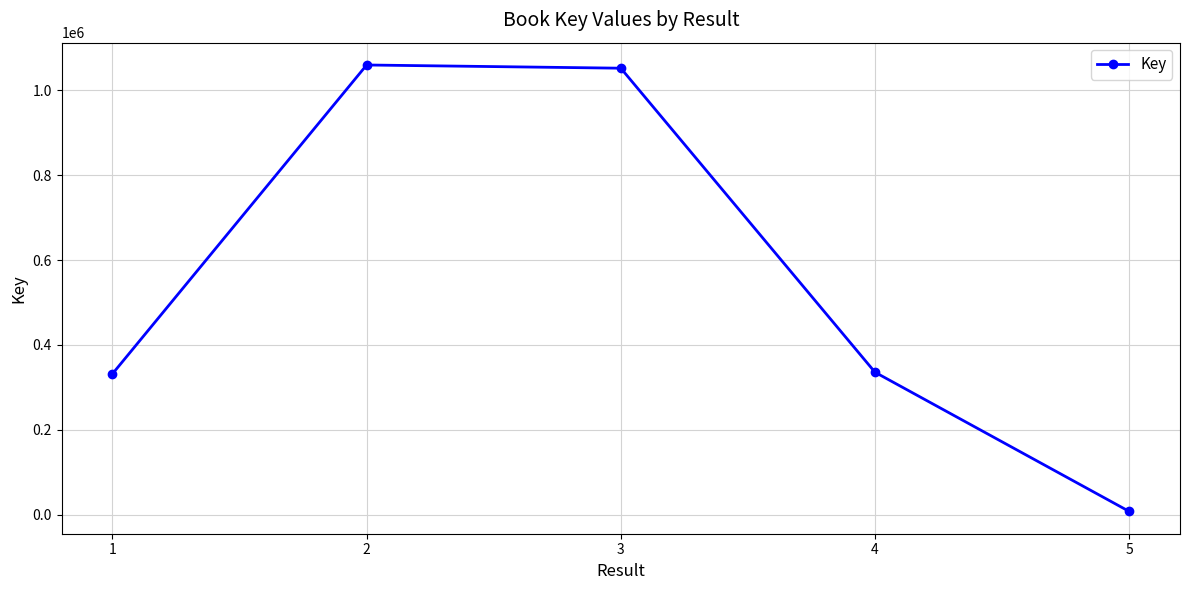

The chart shows a value of 414843 at 3. True or false?

False